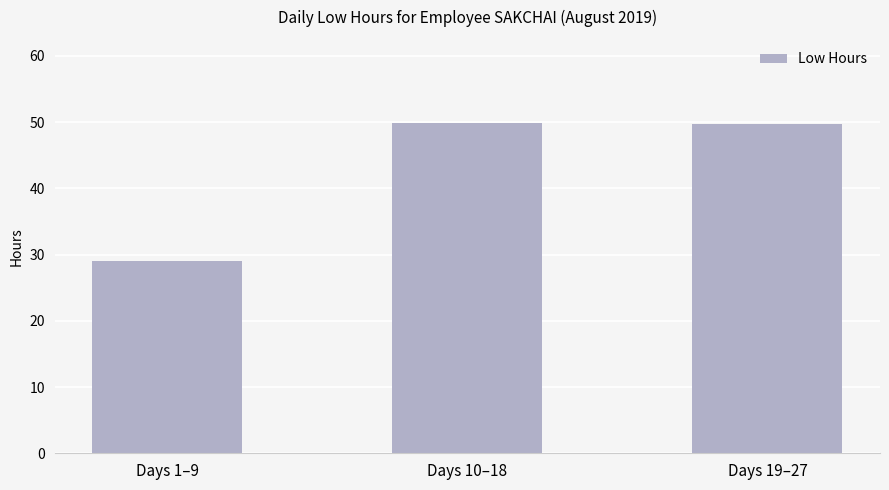

What is the change in value from Days 1–9 to Days 19–27?

+20.8